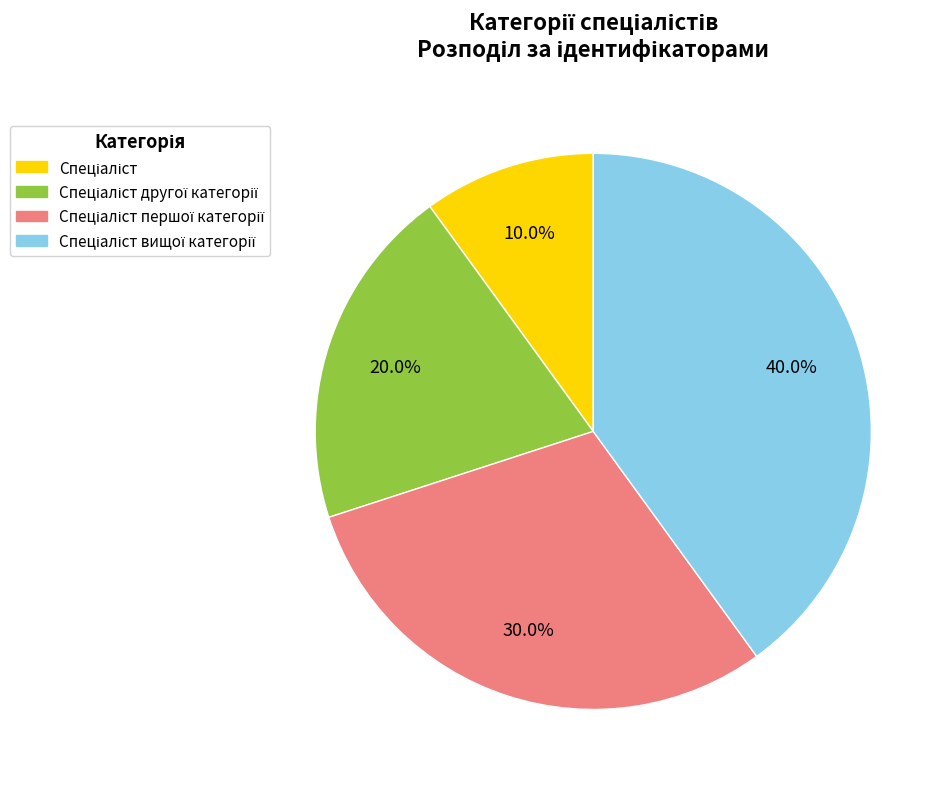

How many segments does this pie chart have?

4